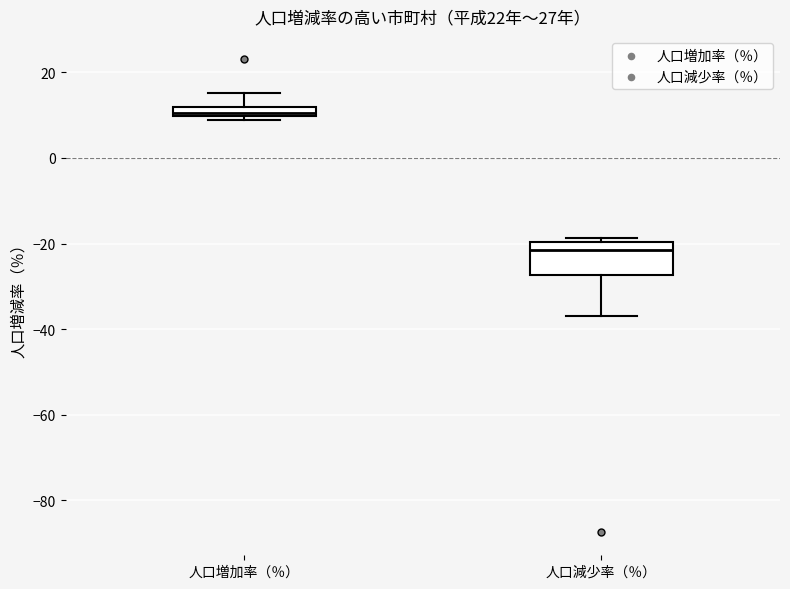

Which box has the lowest median line?

人口減少率（％）